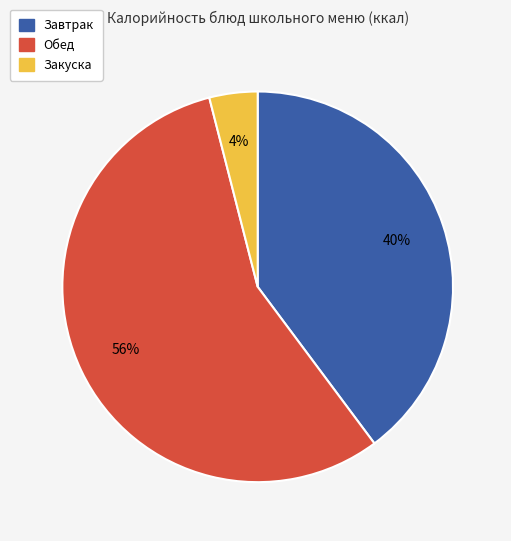

Does any single category account for the majority?

Yes